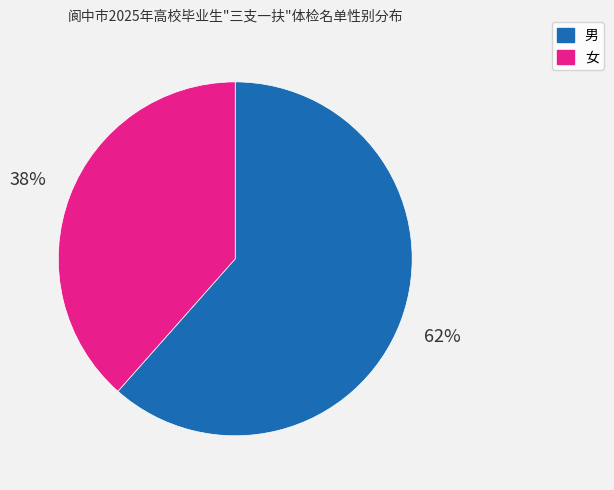

Which category accounts for the majority?

男